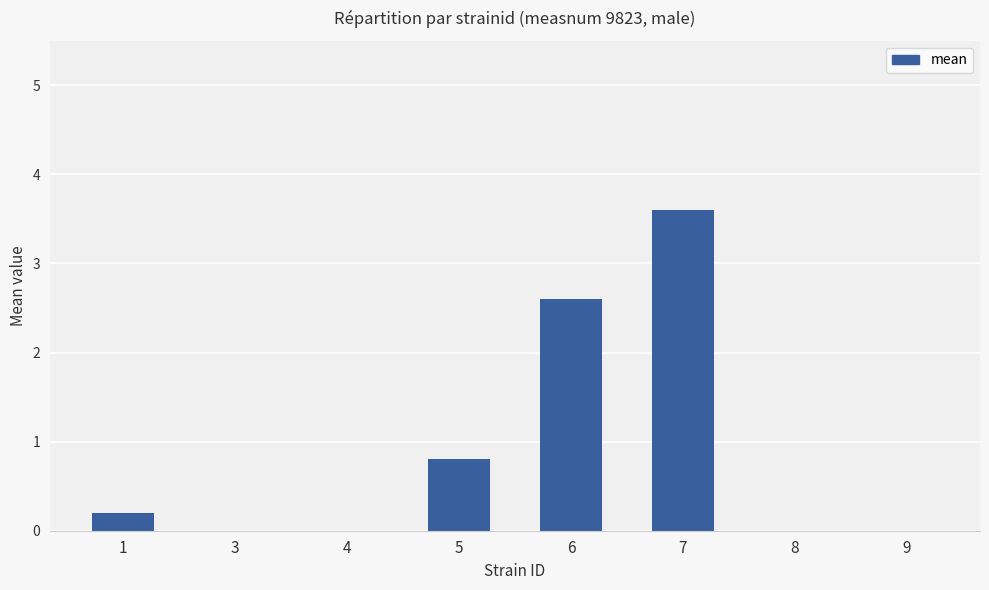

The chart shows a value of 1.3 at 3. True or false?

False